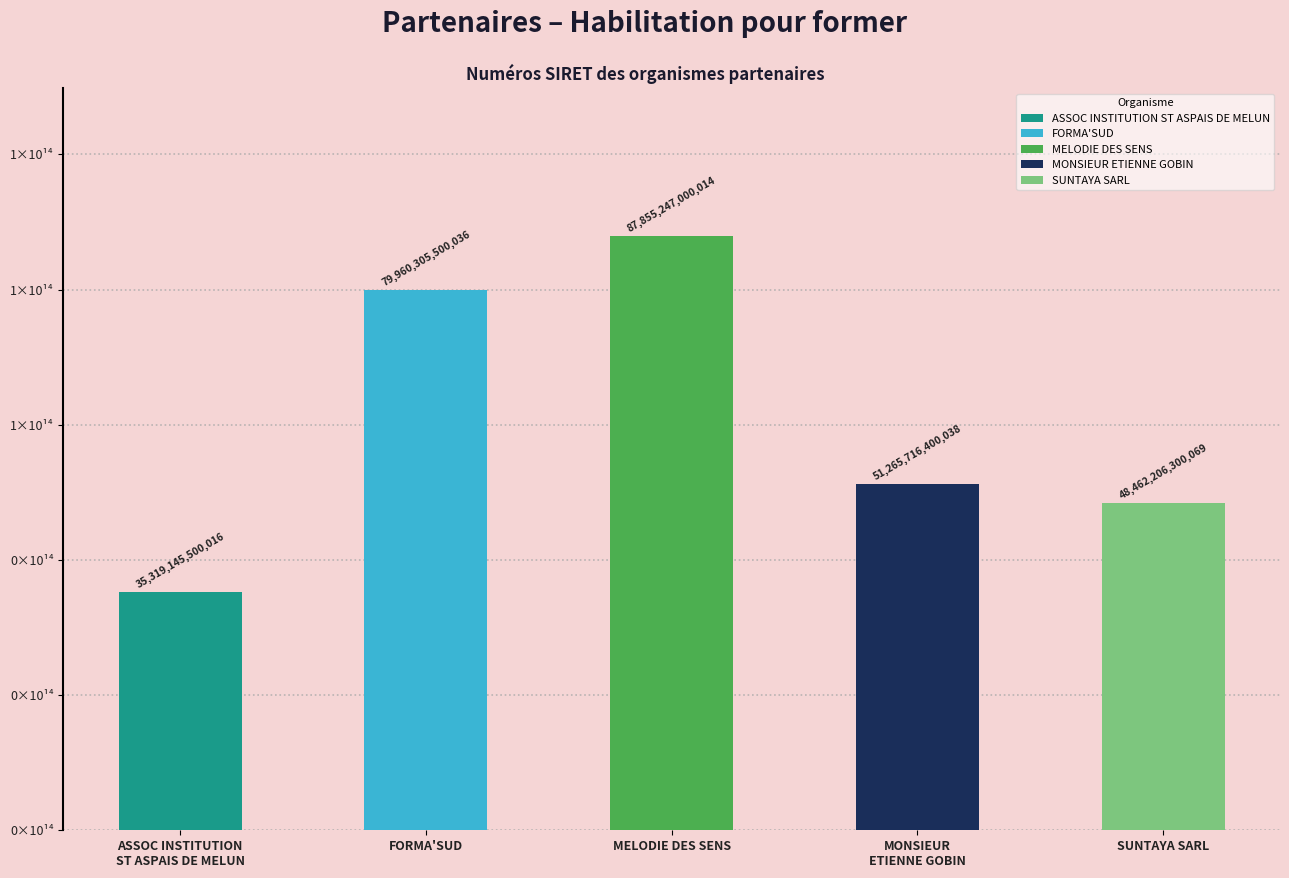

How many data points are less than 51265716400038?

2